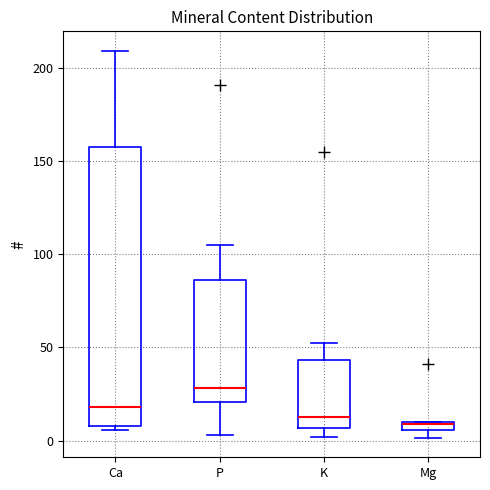

Where is the upper edge of the box for Mg on the y-axis? The values are not printed on the chart, so give them approximately, as read against the axis.

10